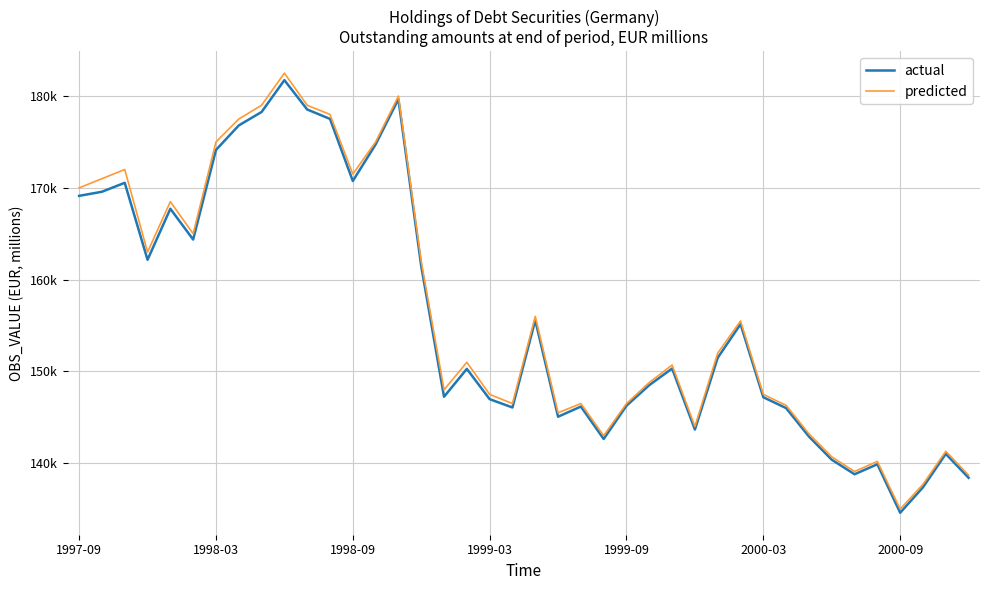

What are all the series names shown in the legend?

actual, predicted